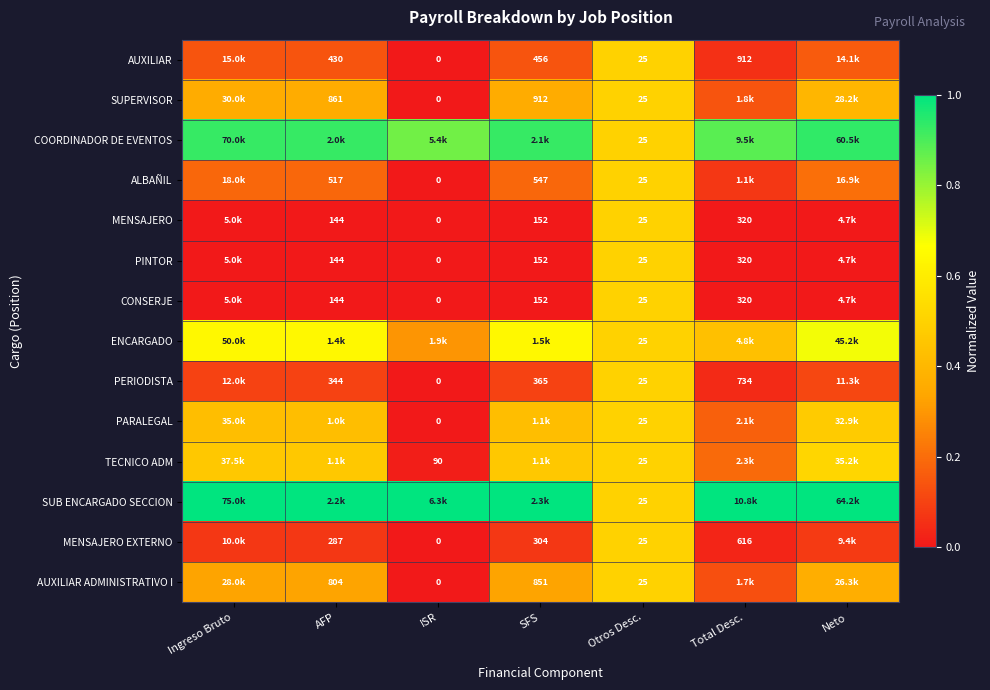

How many MENSAJERO values are between 0 and 1?

7